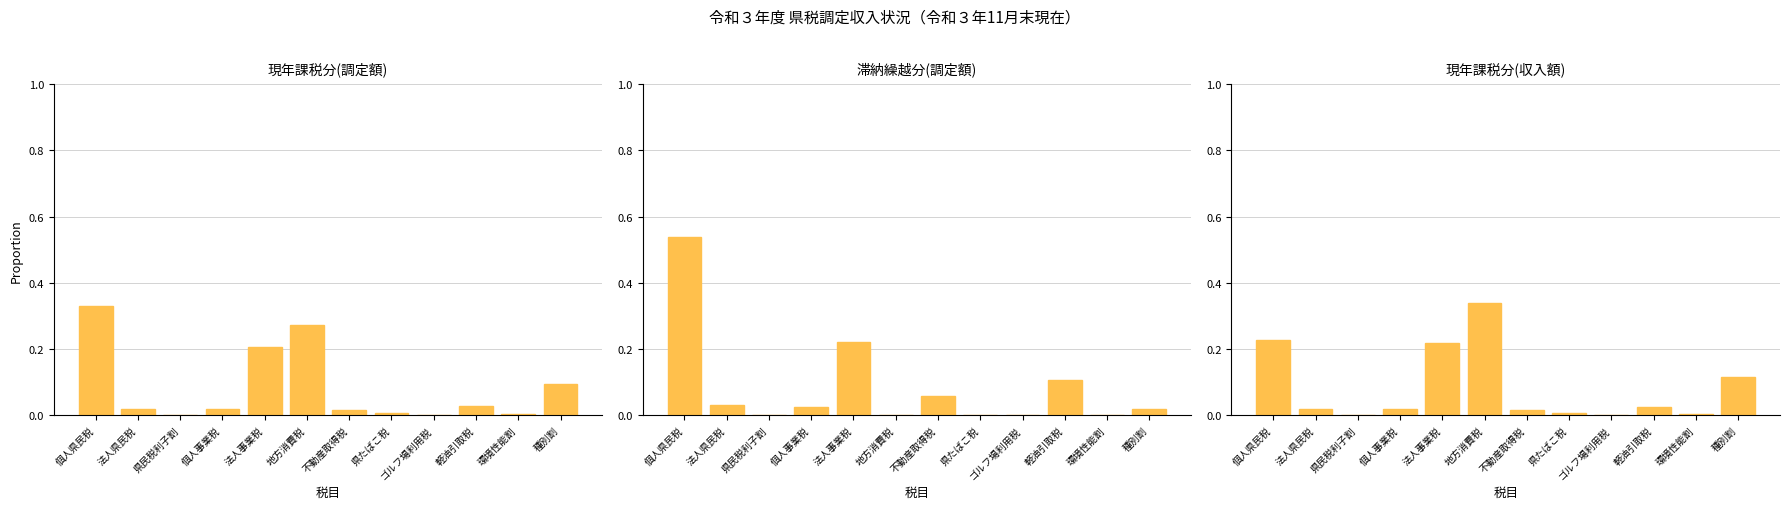

Reading right to left, transcribe all the data shown in this chart.

現年課税分(調定額): 種別割=0.1	環境性能割=0.0	軽油引取税=0.0	ゴルフ場利用税=0.0	県たばこ税=0.0	不動産取得税=0.0	地方消費税=0.3	法人事業税=0.2	個人事業税=0.0	県民税利子割=0.0	法人県民税=0.0	個人県民税=0.3
滞納繰越分(調定額): 種別割=0.0	環境性能割=0.0	軽油引取税=0.1	ゴルフ場利用税=0.0	県たばこ税=0.0	不動産取得税=0.1	地方消費税=0.0	法人事業税=0.2	個人事業税=0.0	県民税利子割=0.0	法人県民税=0.0	個人県民税=0.5
現年課税分(収入額): 種別割=0.1	環境性能割=0.0	軽油引取税=0.0	ゴルフ場利用税=0.0	県たばこ税=0.0	不動産取得税=0.0	地方消費税=0.3	法人事業税=0.2	個人事業税=0.0	県民税利子割=0.0	法人県民税=0.0	個人県民税=0.2